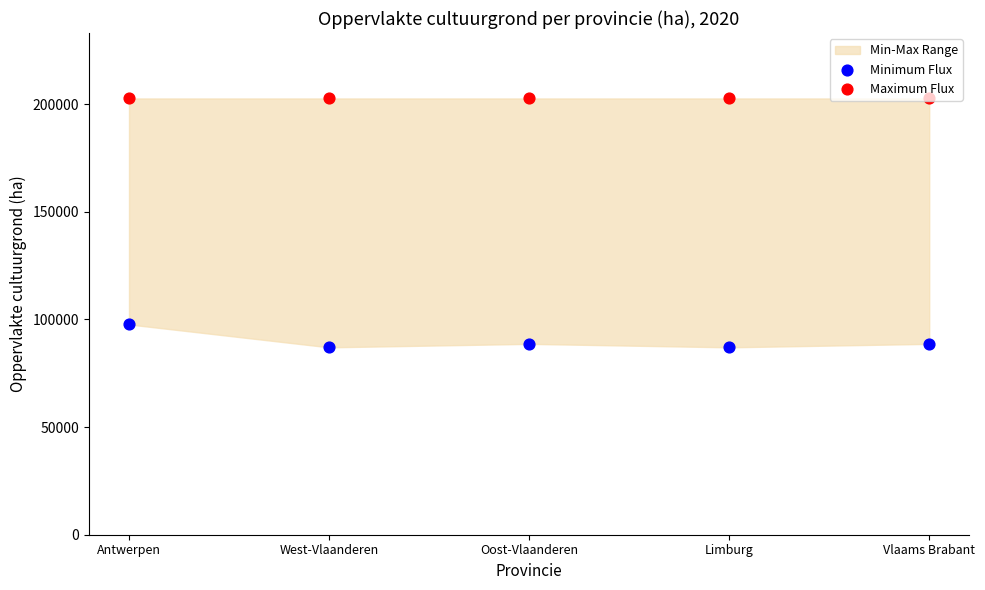

What is the total value across all series at Oost-Vlaanderen?

291268.0